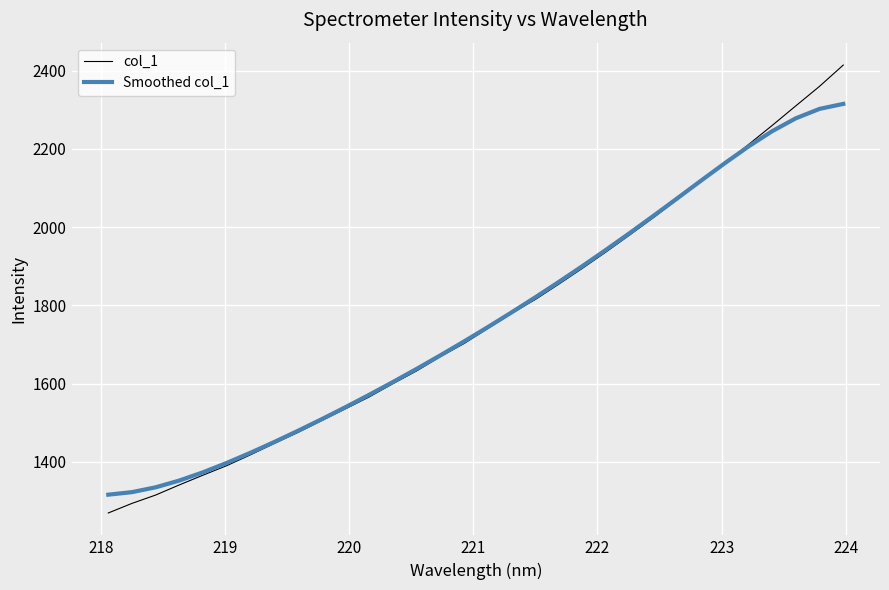

How many intersections are there between col_1 and Smoothed col_1?

1